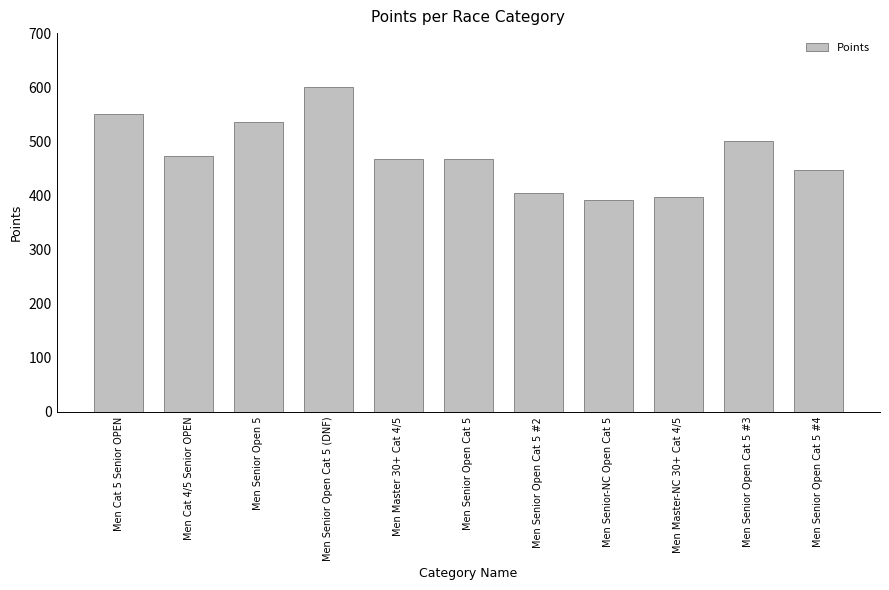

The value at Men Senior Open Cat 5 (DNF) is 600.0. True or false?

True